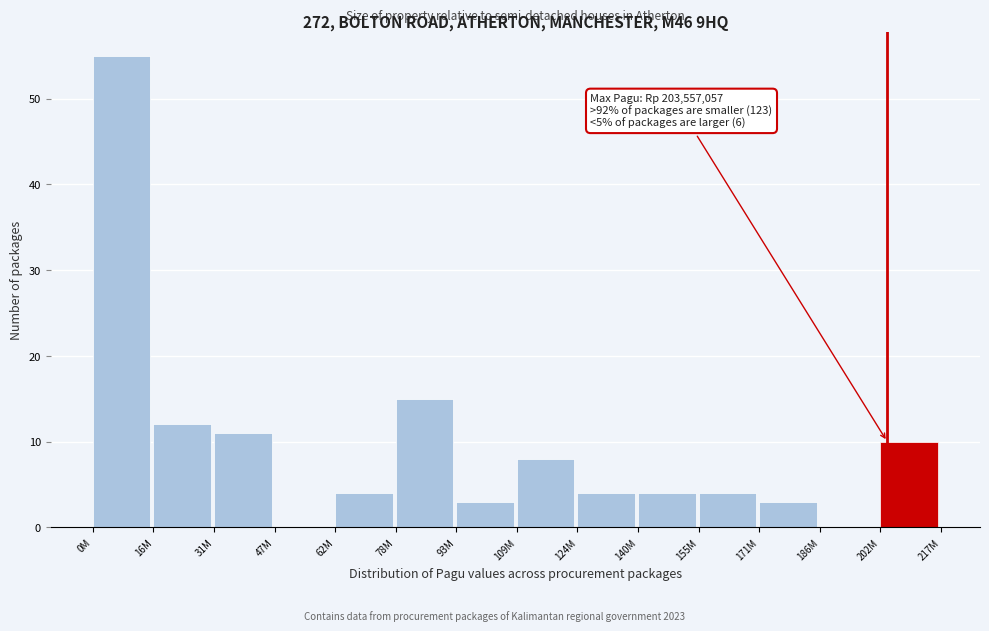

Reading left to right, what are all the values shown in this chart?

0M=55	16M=12	31M=11	47M=0	62M=4	78M=15	93M=3	109M=8	124M=4	140M=4	155M=4	171M=3	186M=0	202M=10